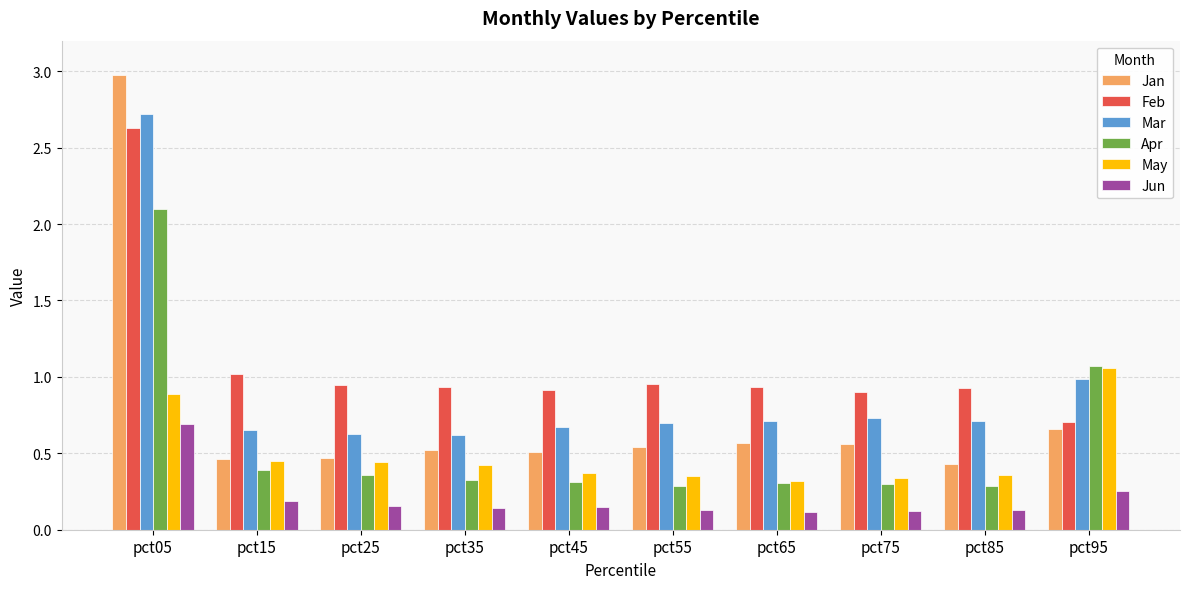

What is the spread (max minus min) of values at pct35?

0.8